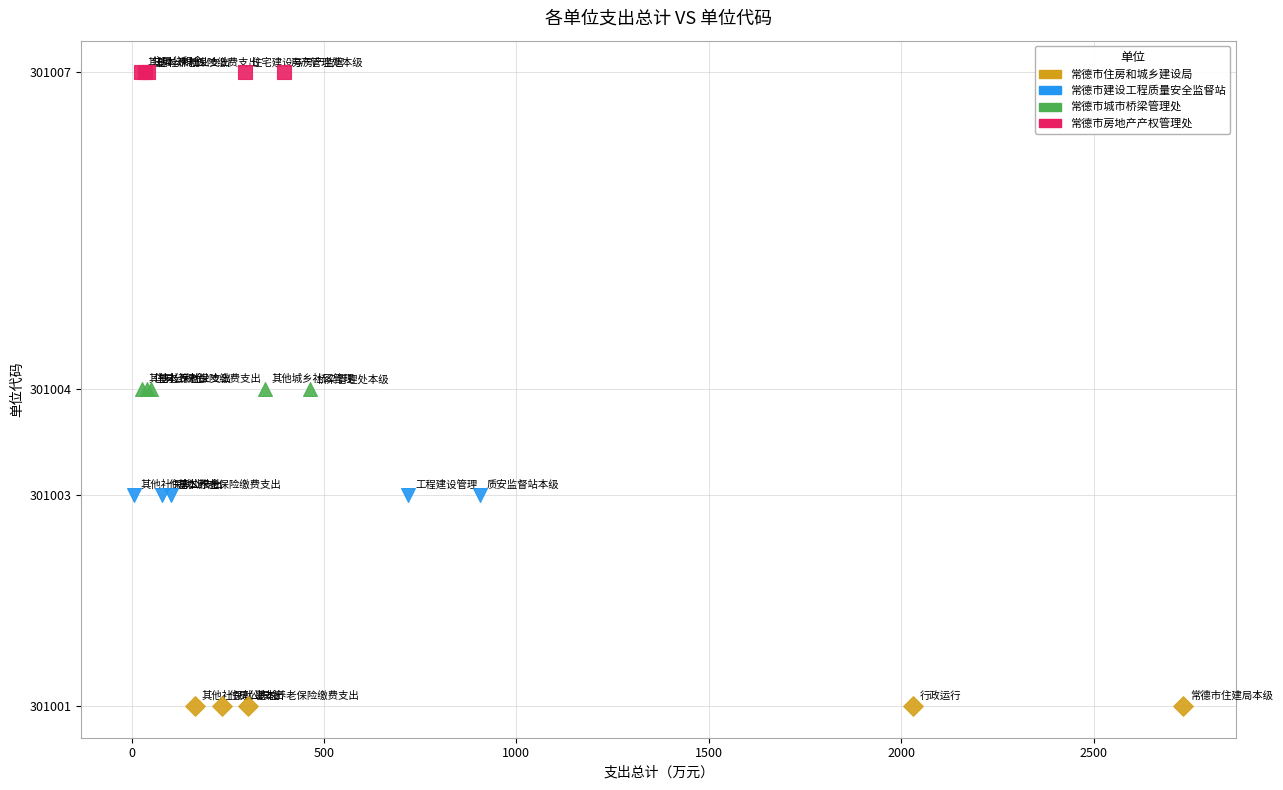

Which series reaches the maximum Y coordinate?

常德市房地产产权管理处